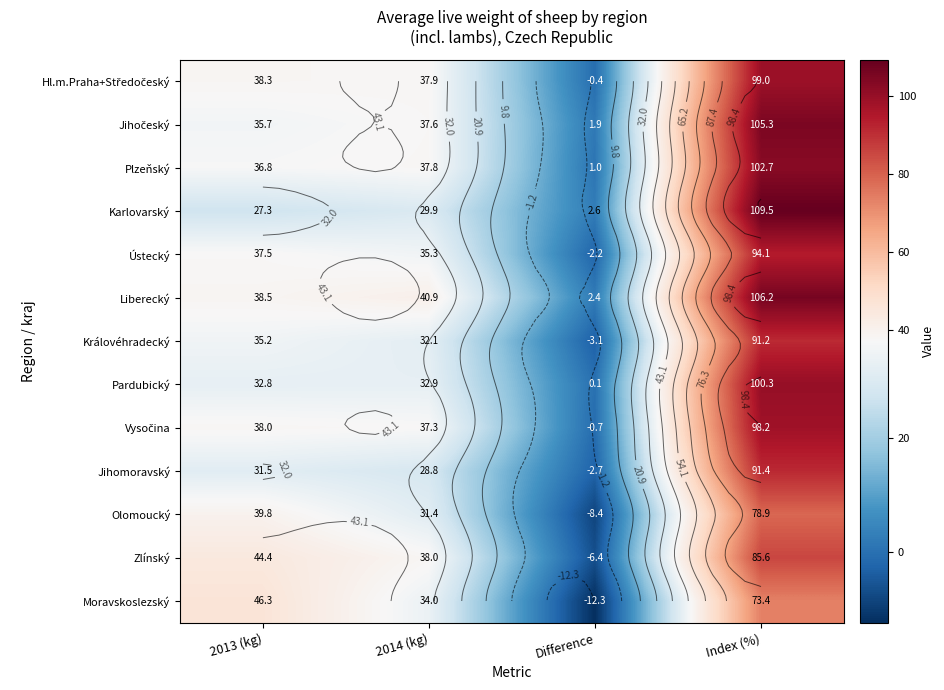

Which category has the highest value in the Jihomoravský series?

Index (%)